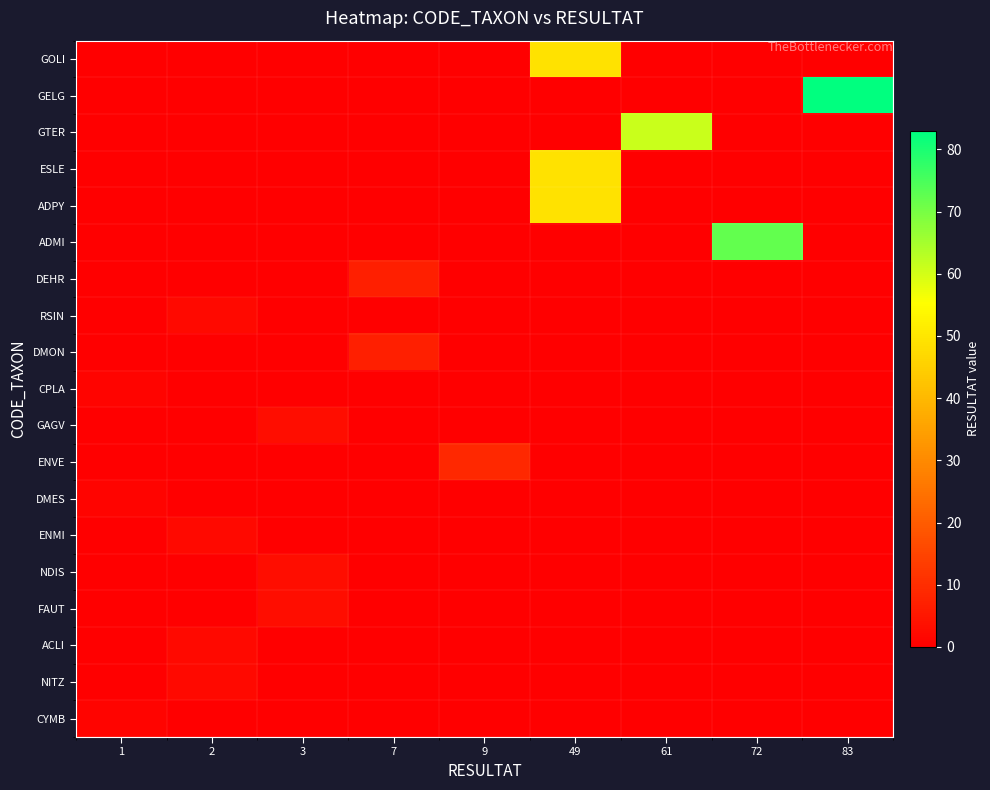

Between 49 and 61, which series saw the biggest shift?

row_2